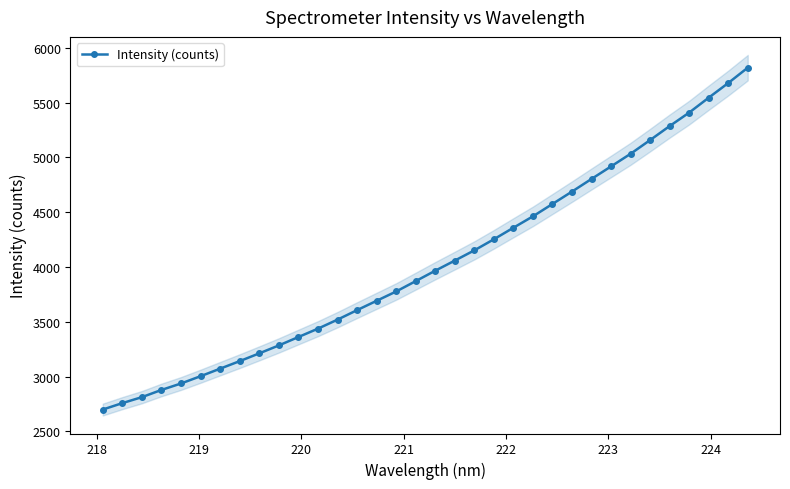

What is the minimum value shown in the chart?

2700.0